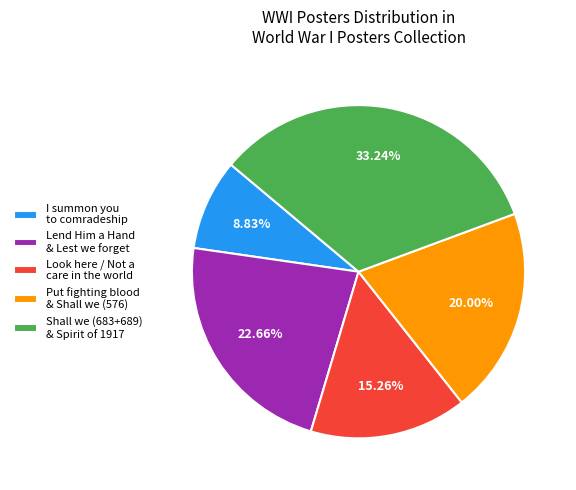

Count the number of slices in the pie.

5